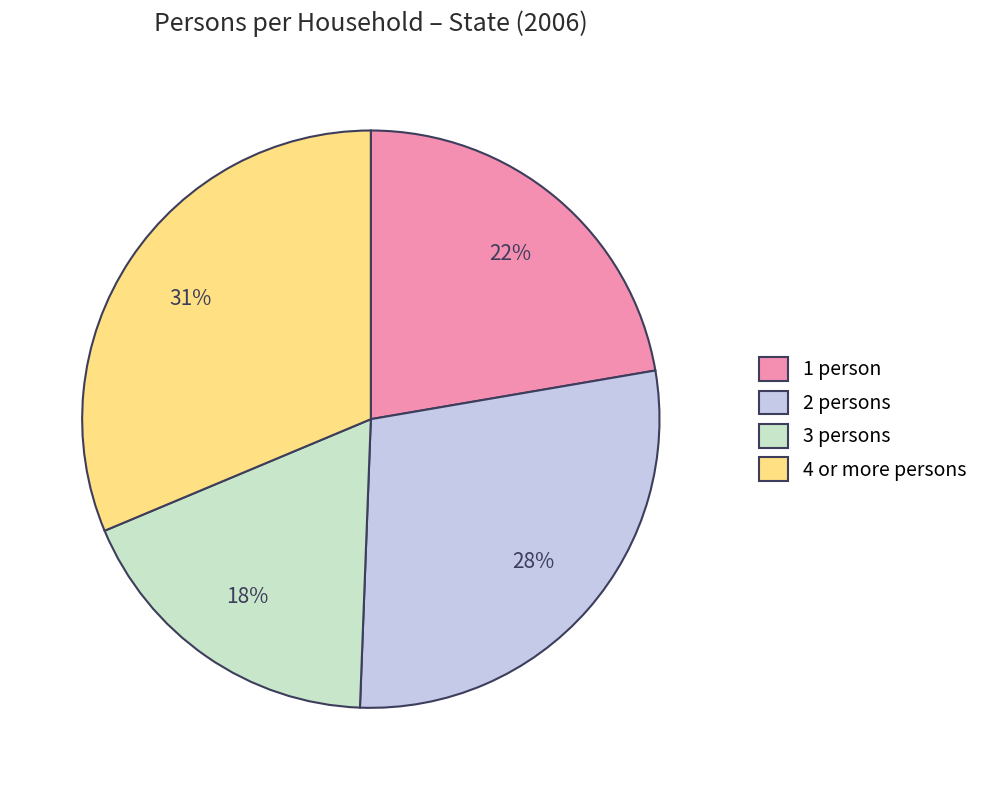

Between 3 persons and 1 person, which is larger?

1 person